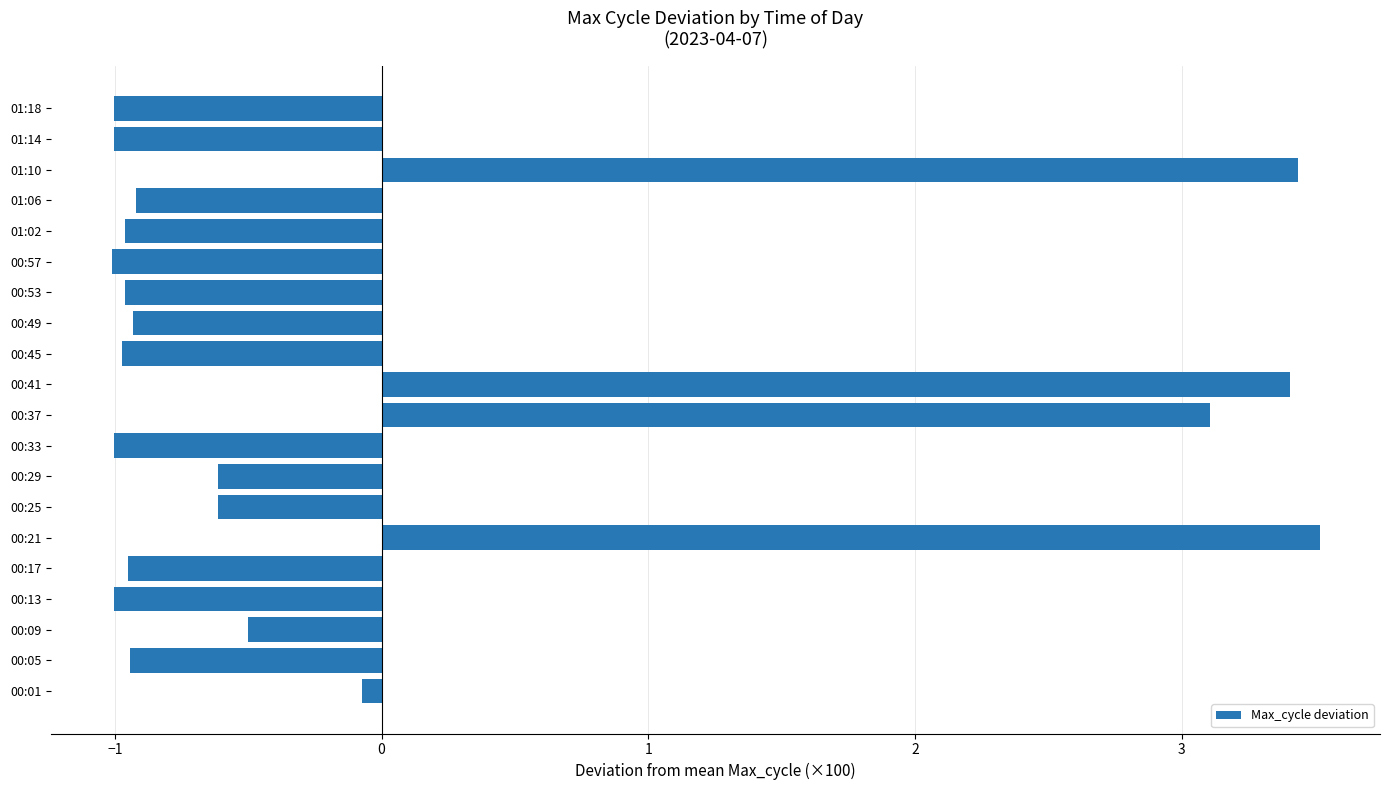

At which label is the value closest to 1?

00:01